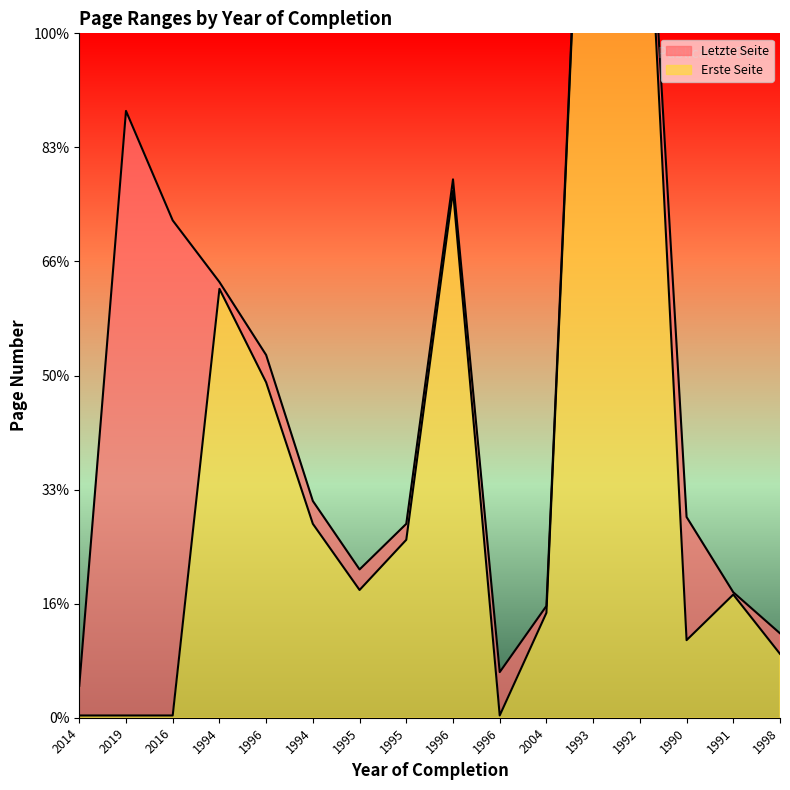

How many interior local peaks does the Letzte Seite series have?

3